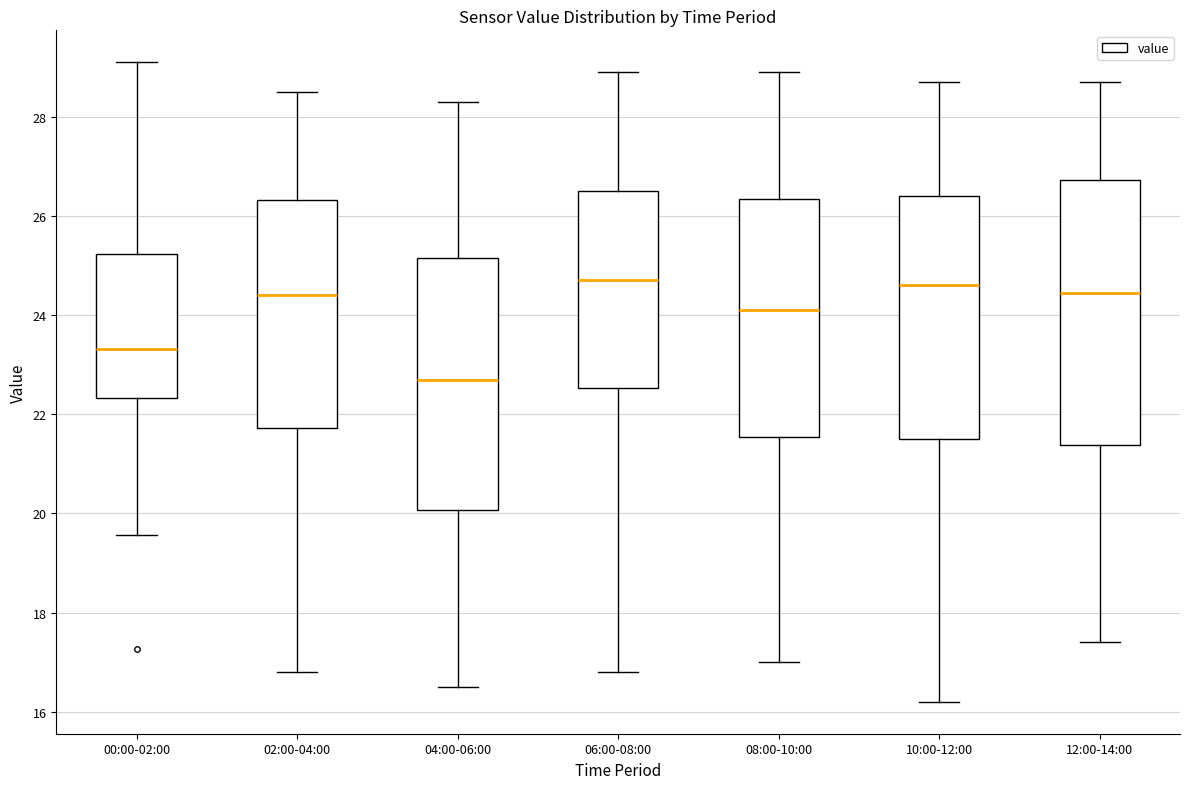

Where is the upper edge of the box for 08:00-10:00 on the y-axis? The values are not printed on the chart, so give them approximately, as read against the axis.

26.4